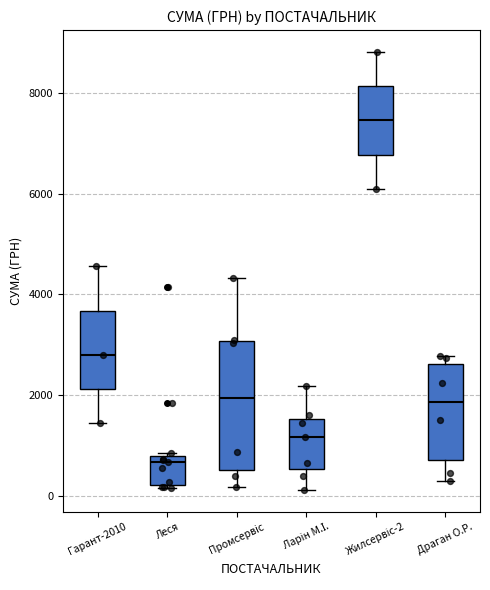

Comparing the boxes themselves (not the whiskers), which one is the tallest?

Промсервіс